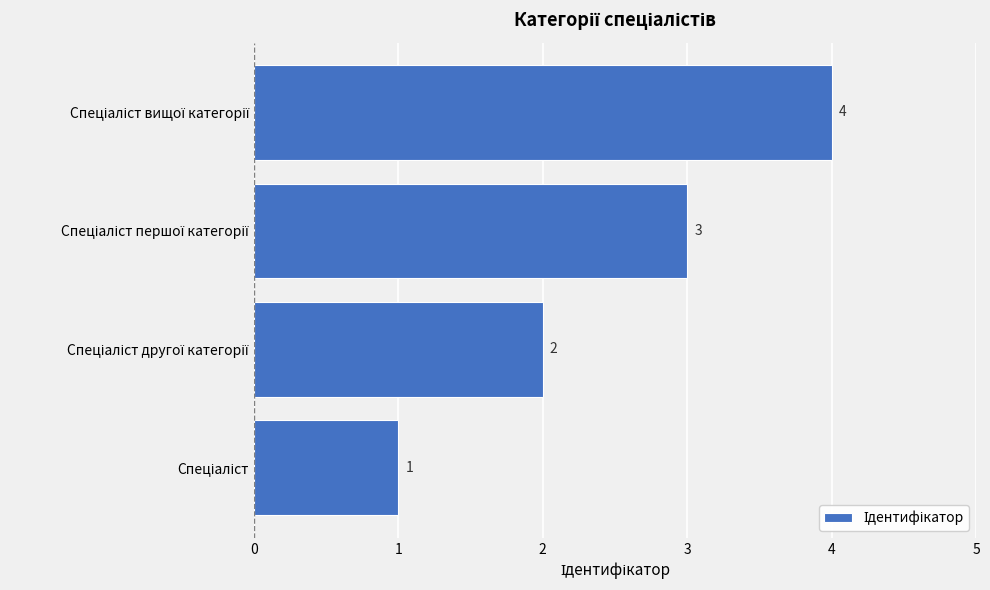

What is the sum of all values?

10